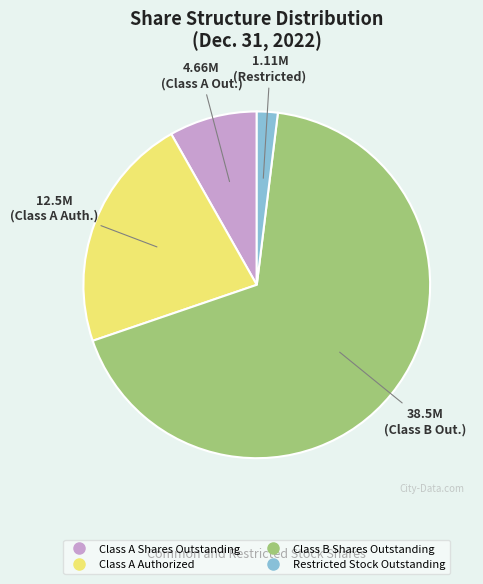

Combined, do Class A Shares Outstanding and Class A Authorized account for over 50%?

No